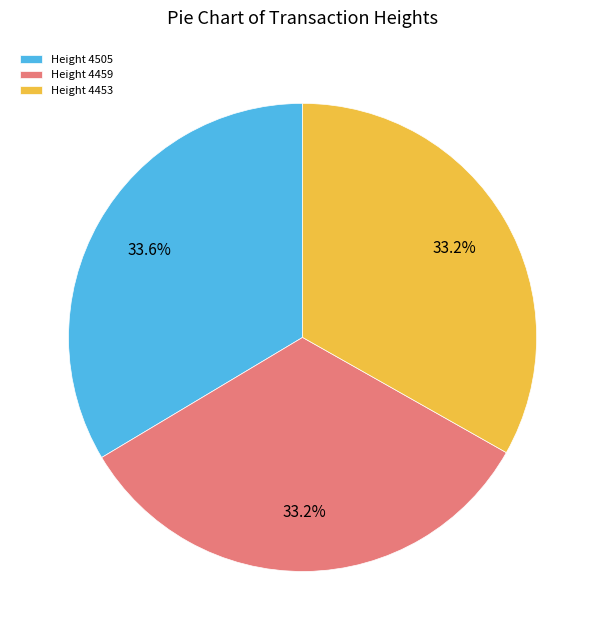

Does any single category account for the majority?

No